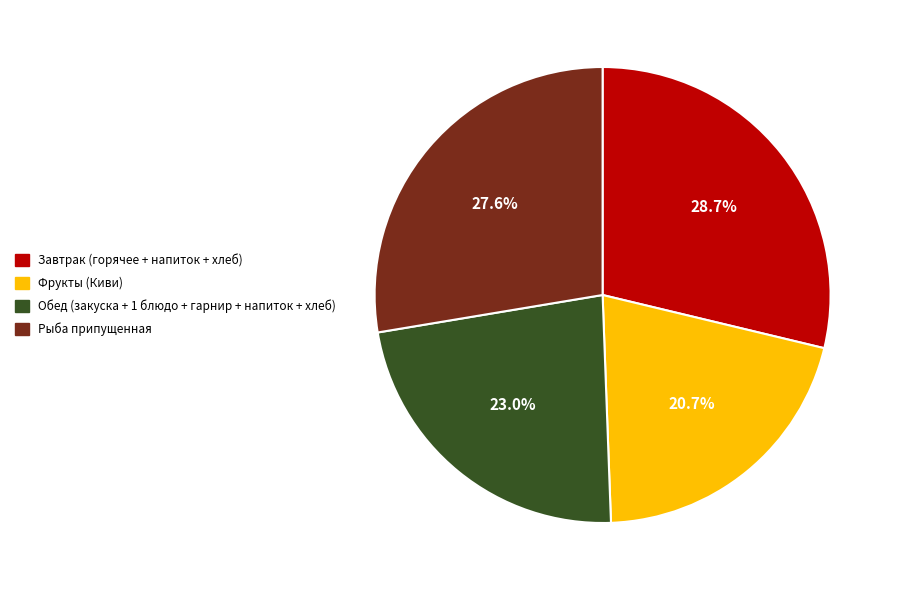

Count the number of slices in the pie.

4